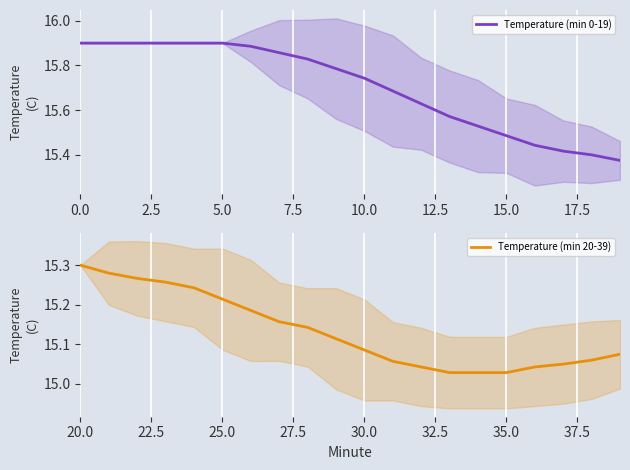

Where is Temperature (min 0-19) nearest to the value 15?

19